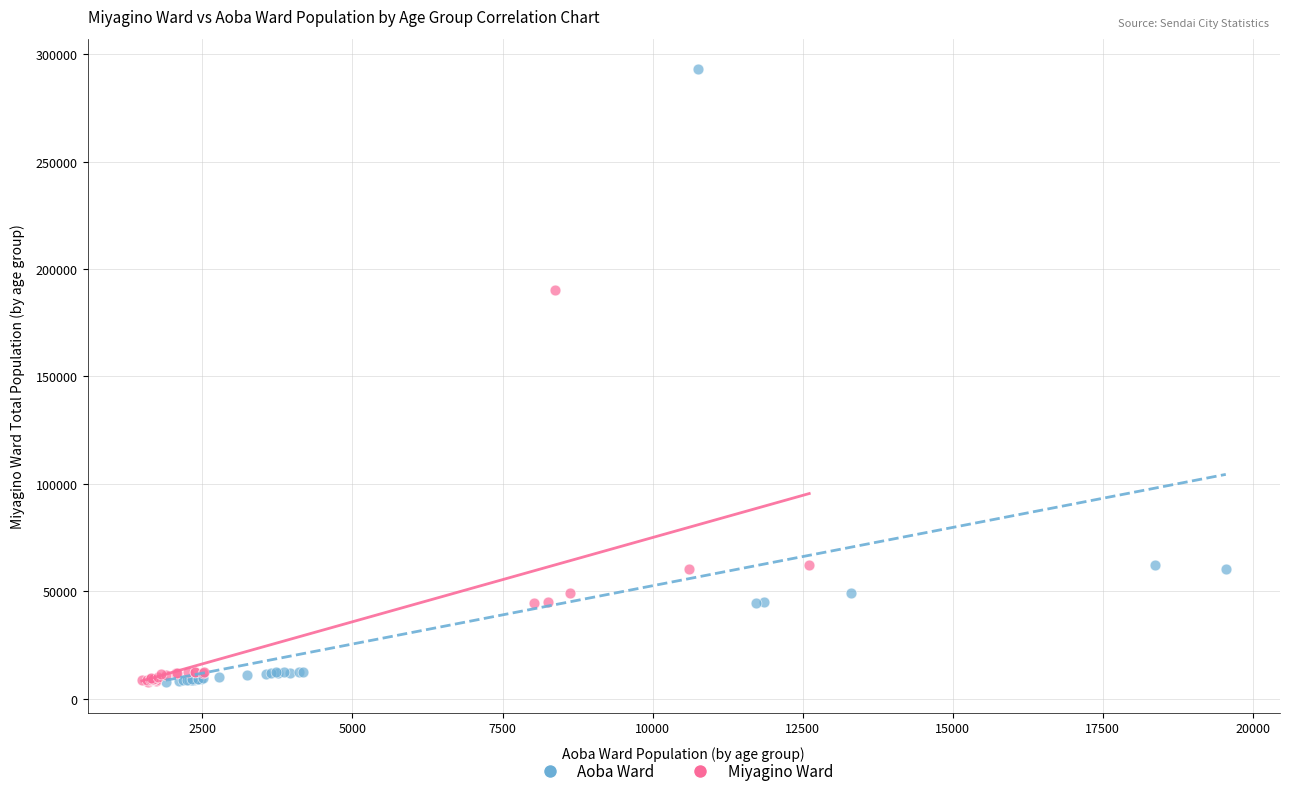

Which series contains the highest Y value?

Aoba Ward